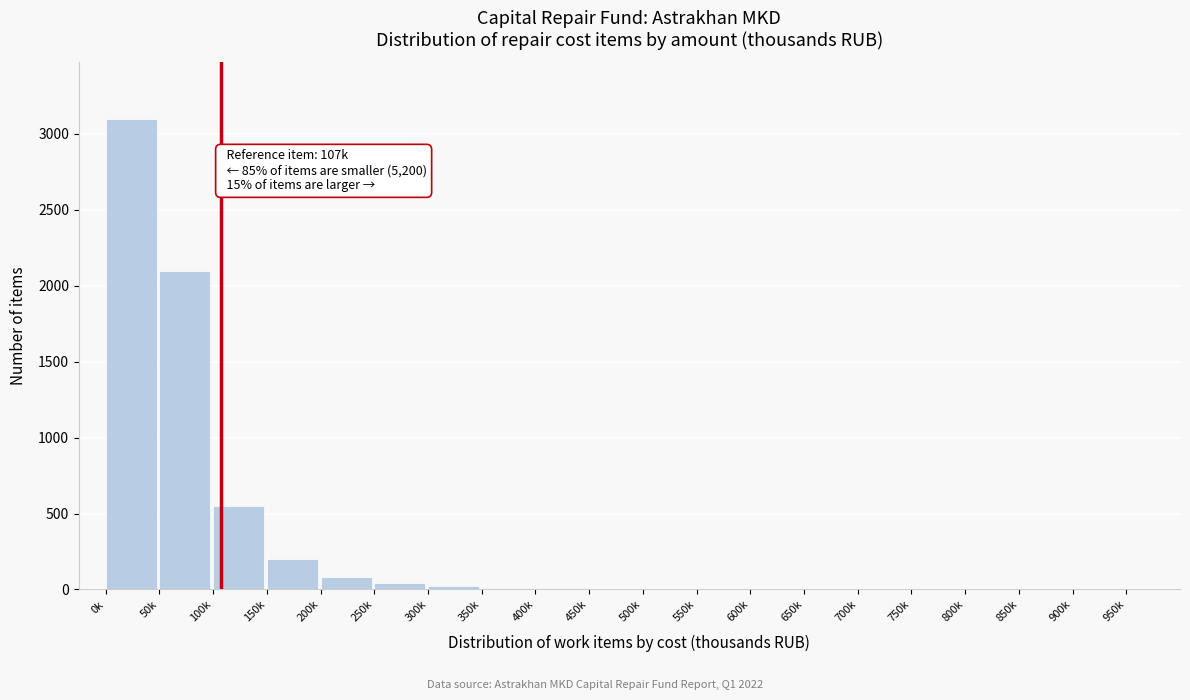

At which label is the value closest to 1550?

50k